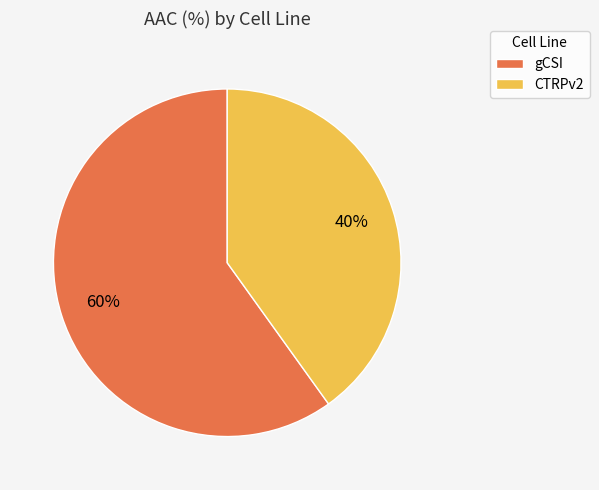

Is there any slice that represents more than half of the pie?

Yes